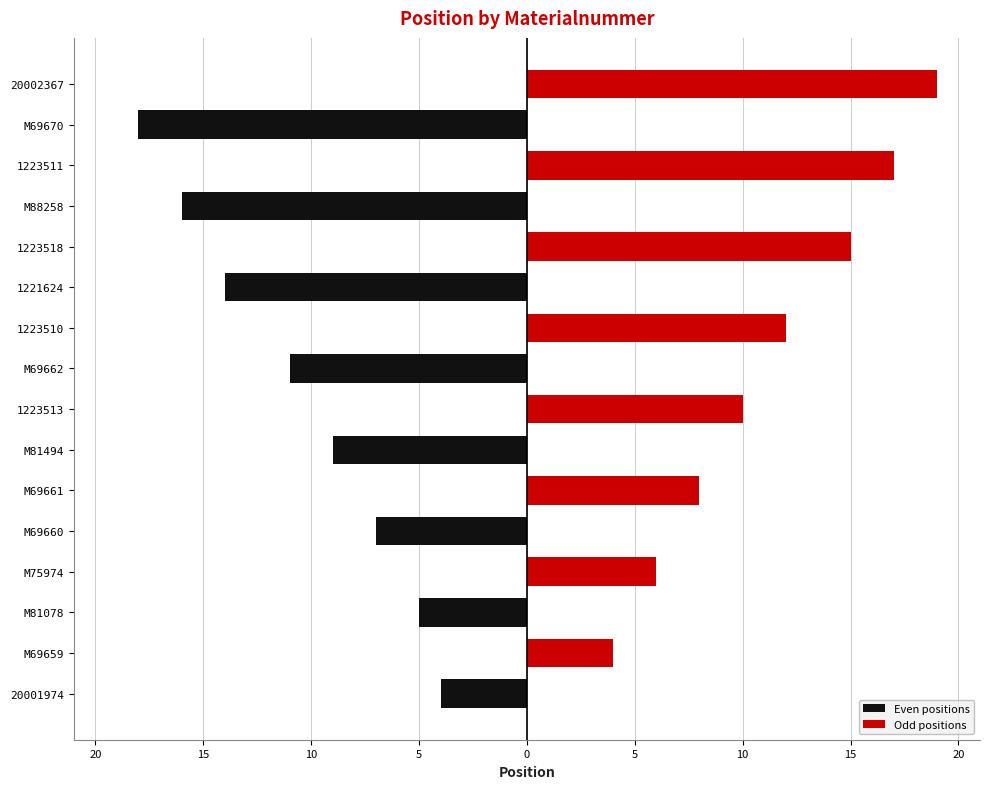

True or false: Even positions has a value of 0 at M75974.

True